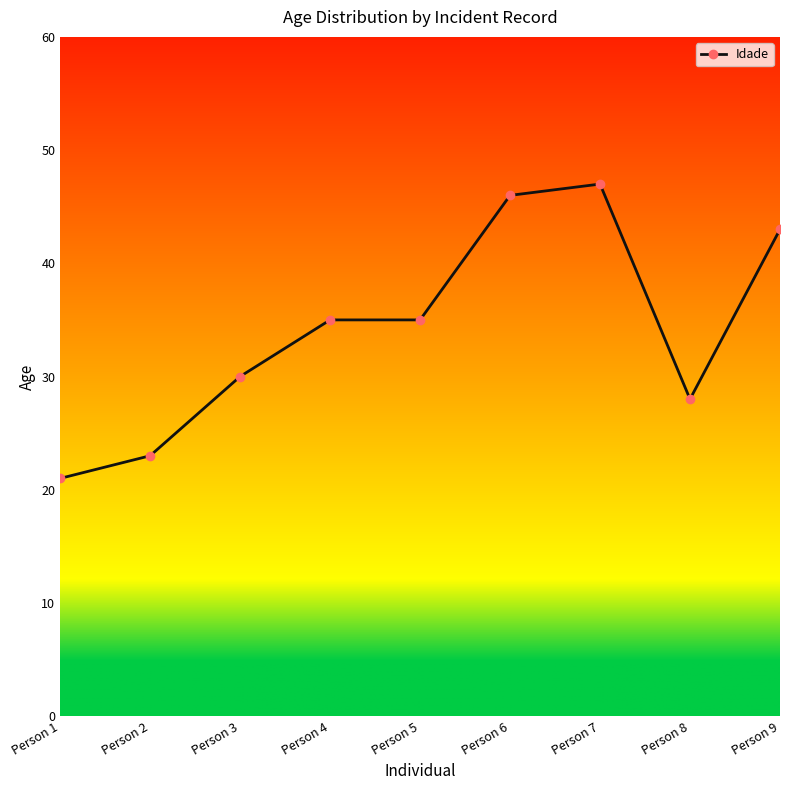

What is the smallest value displayed?

21